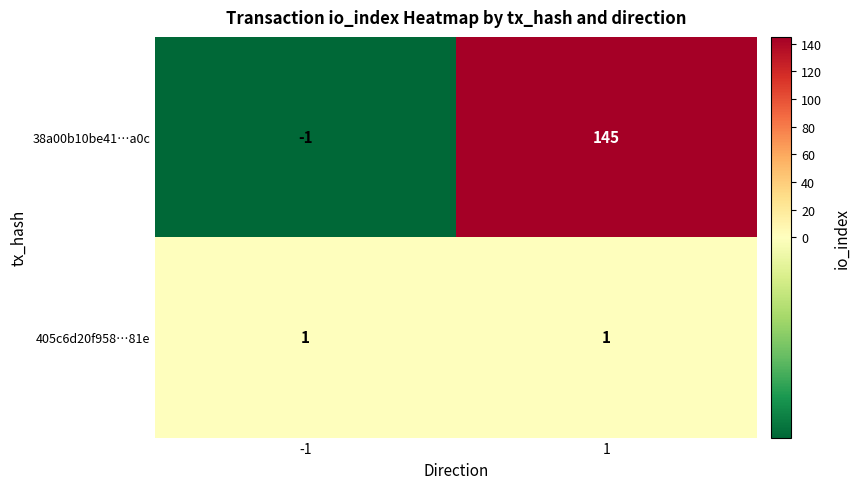

True or false: 405c6d20f958…81e has a value of 1 at 1.

True